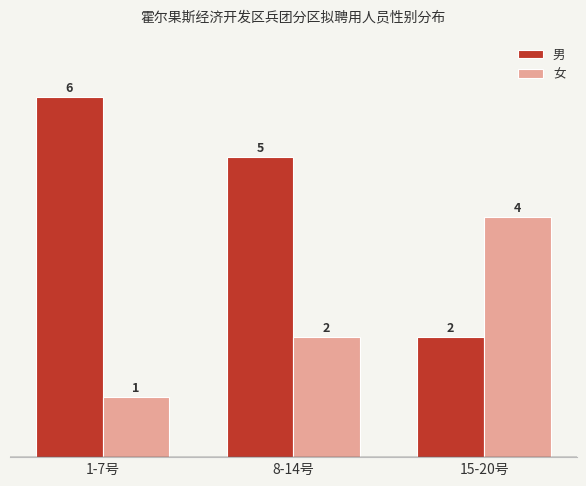

At how many categories does at least one series exceed 1?

3